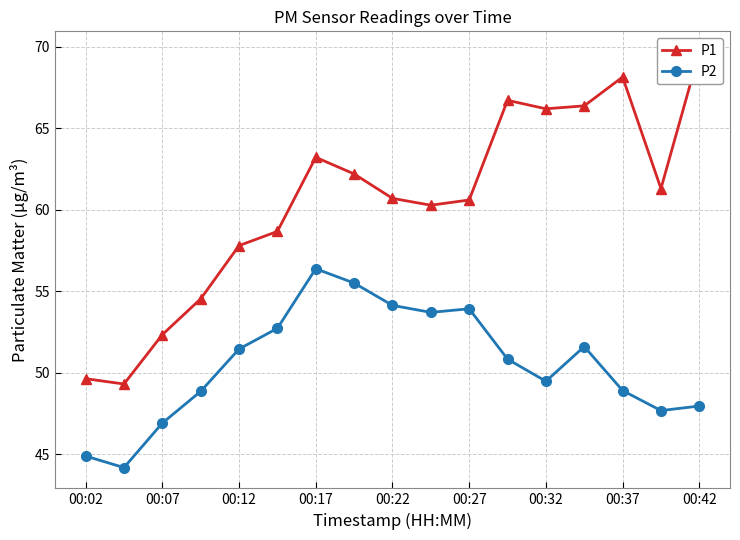

At which label does P2 first exceed 50?

00:12